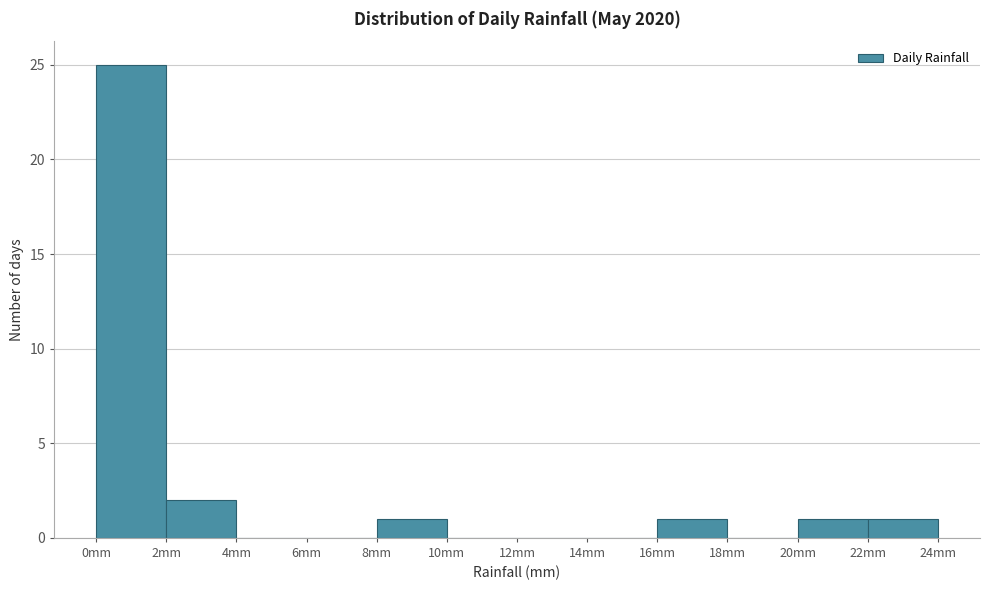

How tall is the bar that spans 0 to 2 on the x-axis? The values are not printed on the chart, so give them approximately, as read against the axis.

25